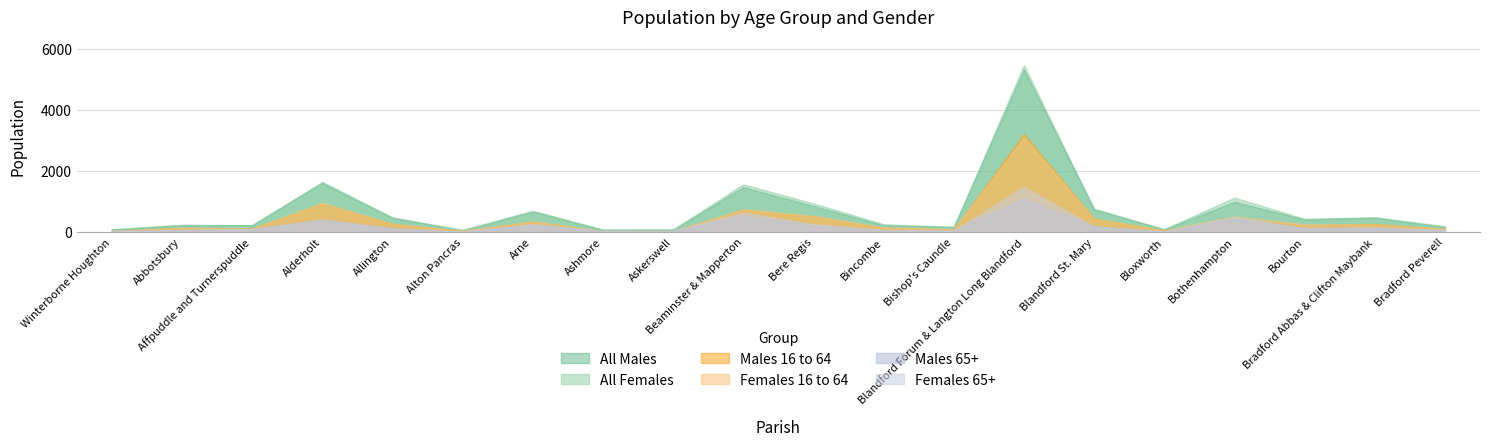

At which label is Males 16 to 64 closest to 1629?

Alderholt